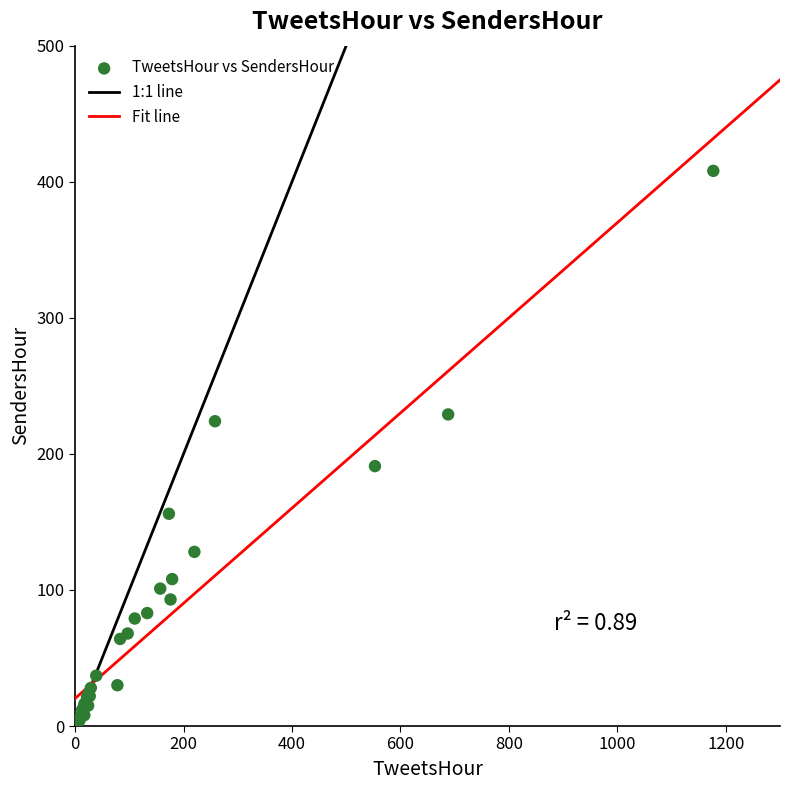

What Y value in the scatter plot is closest to 204?

191